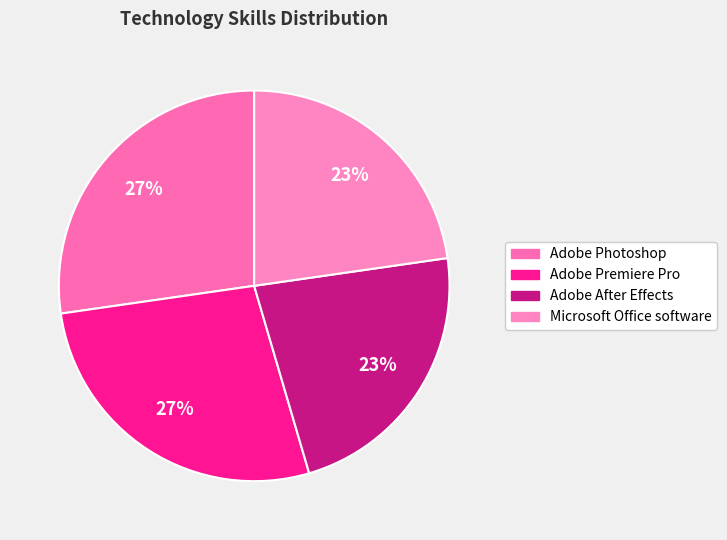

To the nearest percent, what portion does Adobe Photoshop represent?

27%